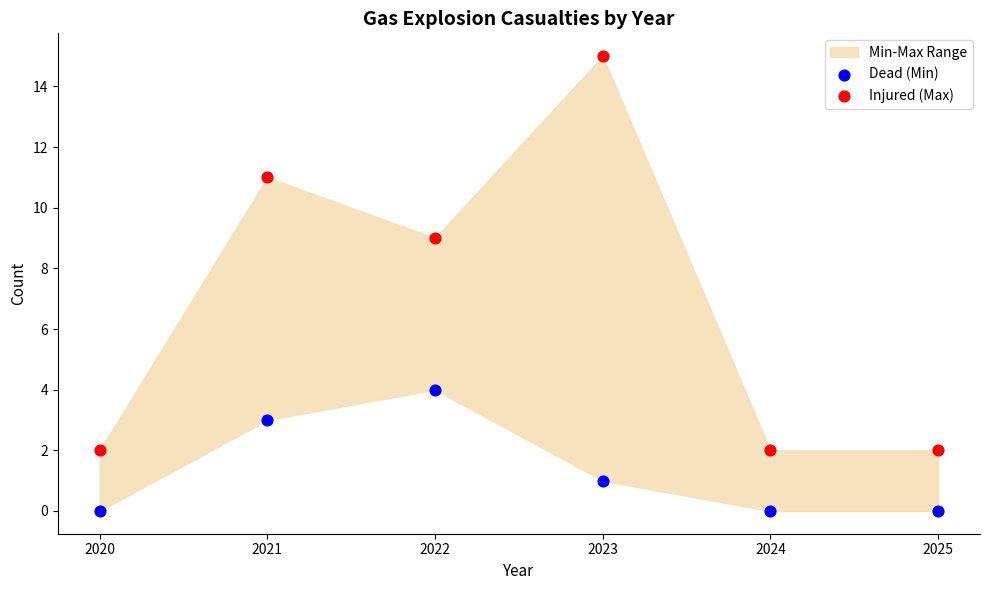

Across all data points, what is the range of Y values (max minus min)?

15